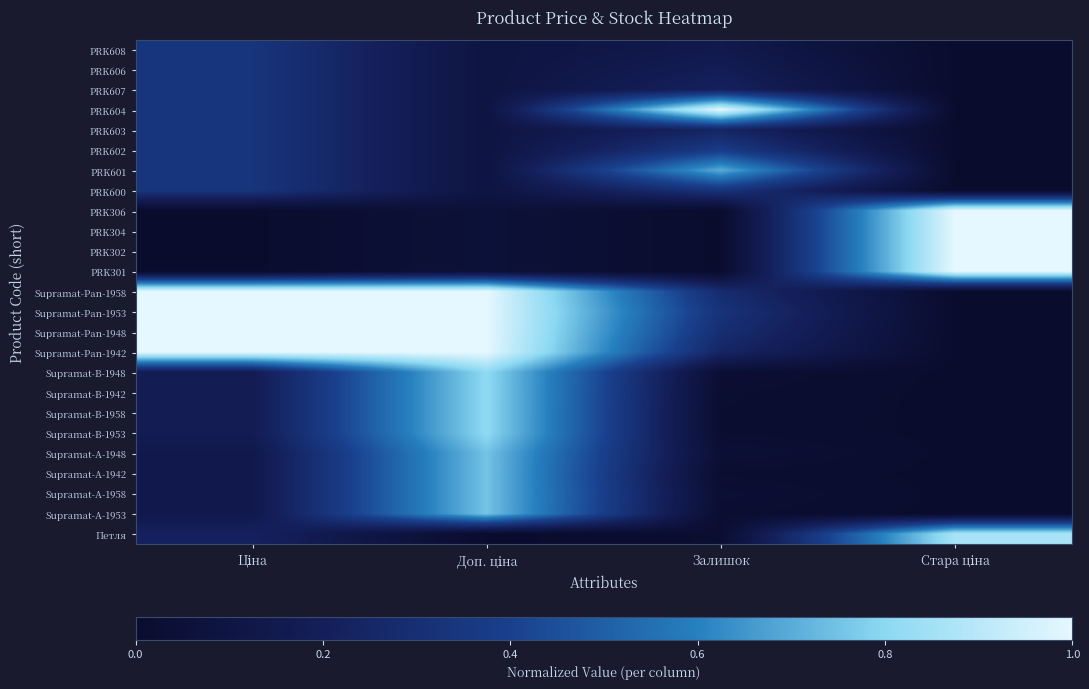

True or false: Supramat-A-1942 has a value of 0.0 at Залишок.

True